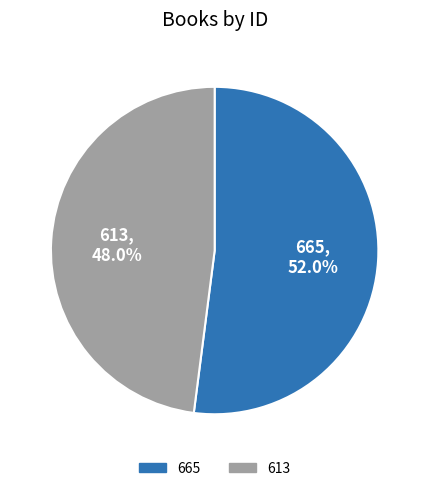

Which has a higher value, 665 or 613?

665